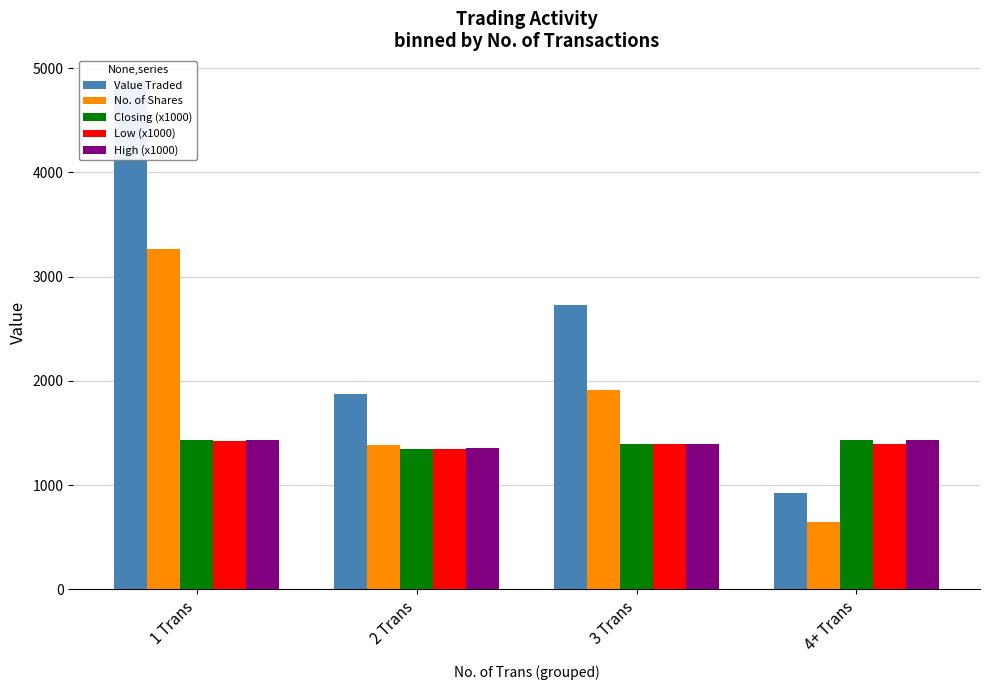

Which has a higher value, 3 Trans or 4+ Trans?

3 Trans